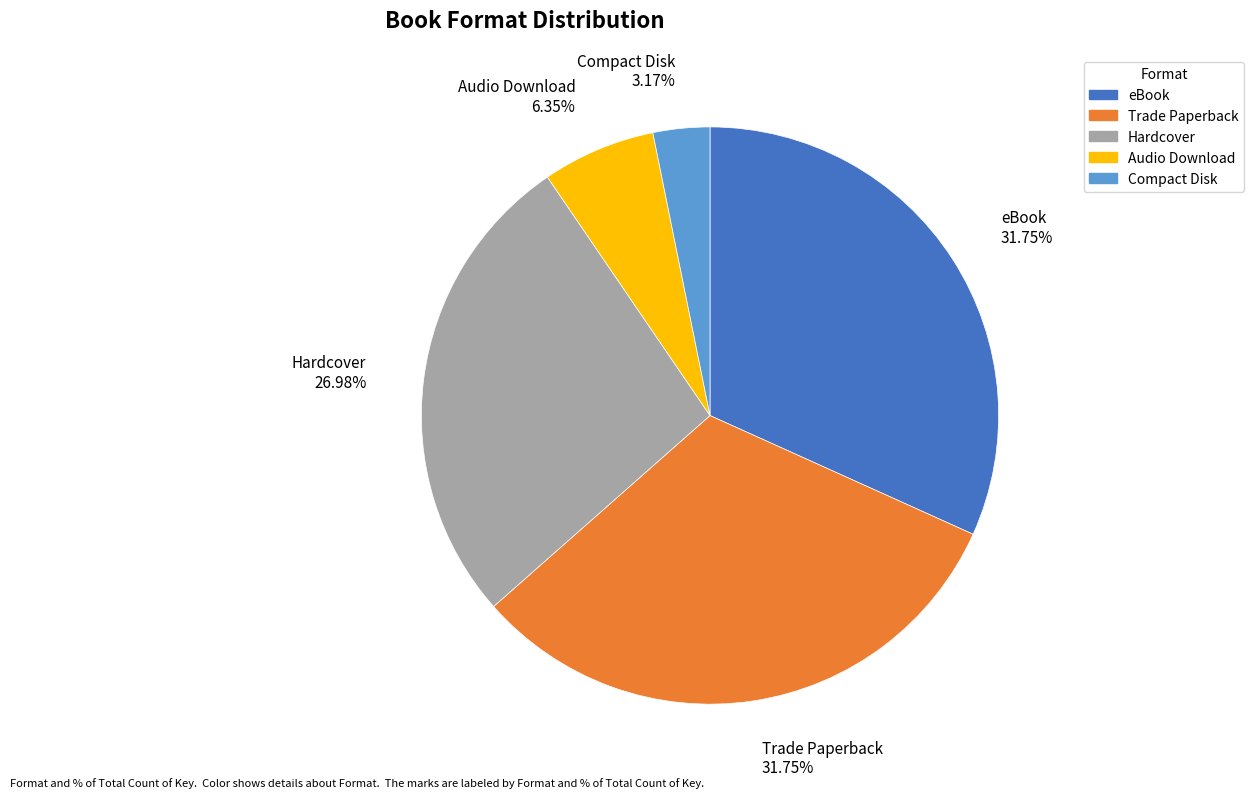

What is the smallest slice in the pie chart?

Compact Disk